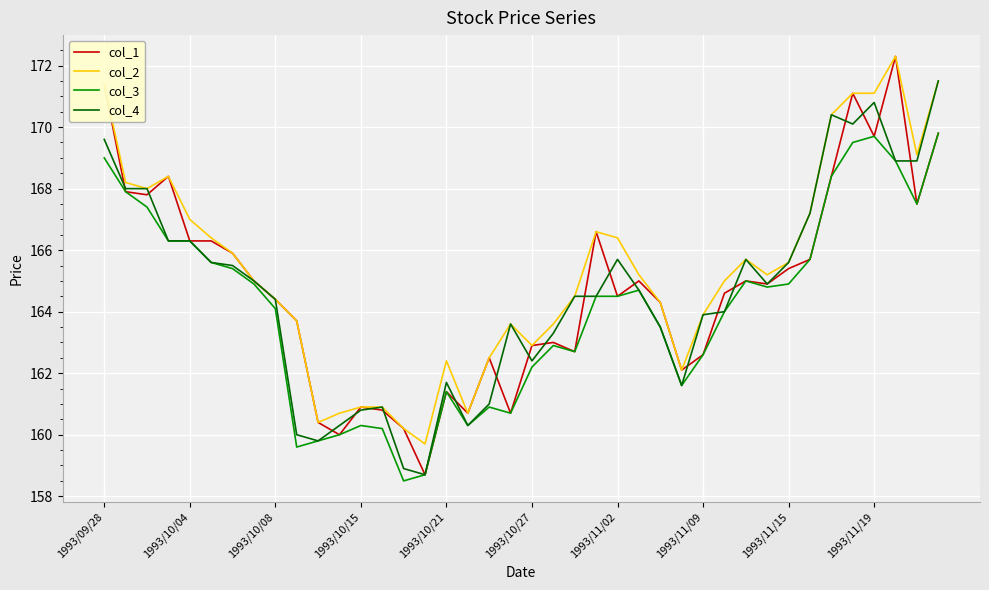

Which series has the widest spread of values?

col_1